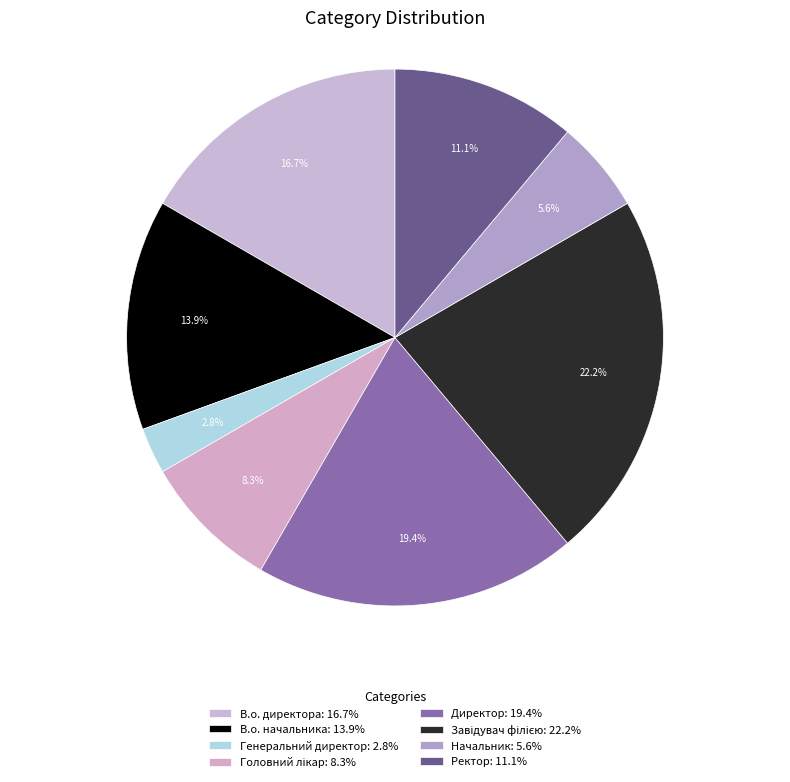

Is it true that Завідувач філією is 22% of the pie?

True